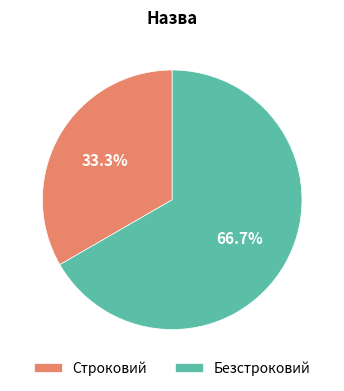

Which slice is the smallest?

Строковий